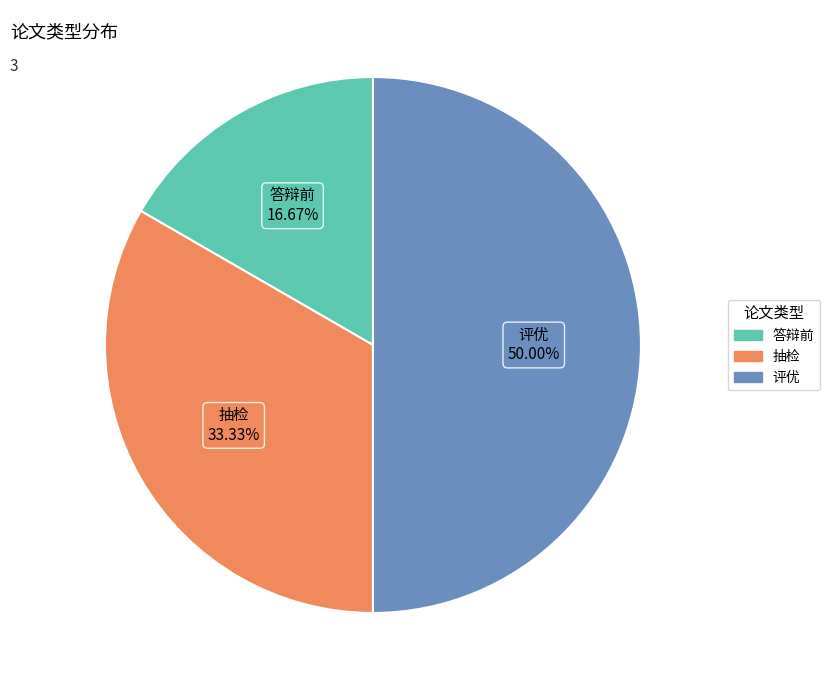

Rank the categories by value from highest to lowest.

评优, 抽检, 答辩前